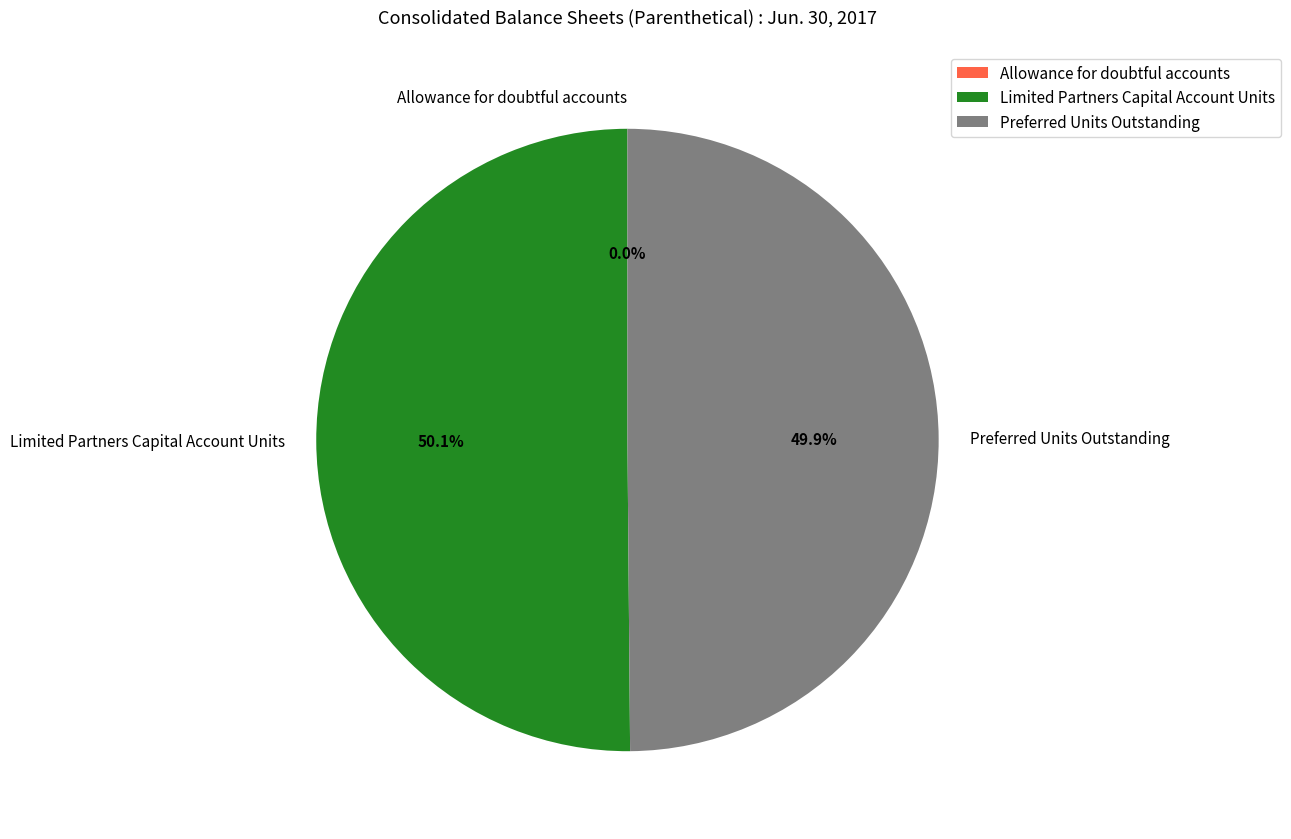

Is it true that Limited Partners Capital Account Units is 50% of the pie?

True